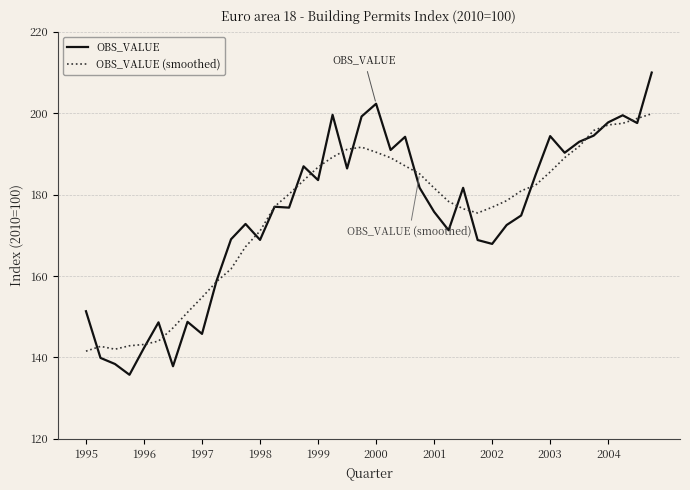

What is the highest value of the OBS_VALUE (smoothed) series?

199.9